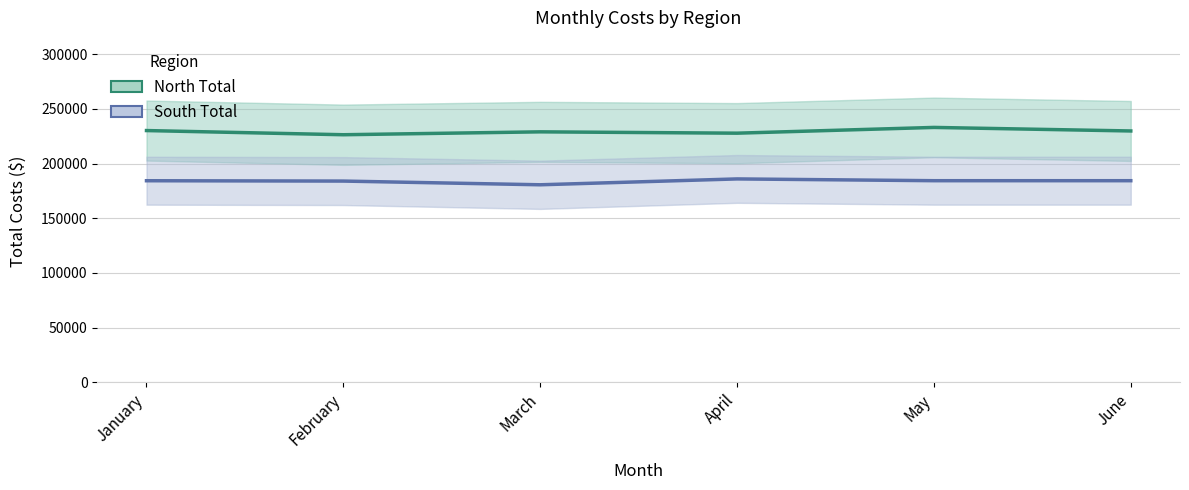

Is it true that South Total equals 185960 at April?

True